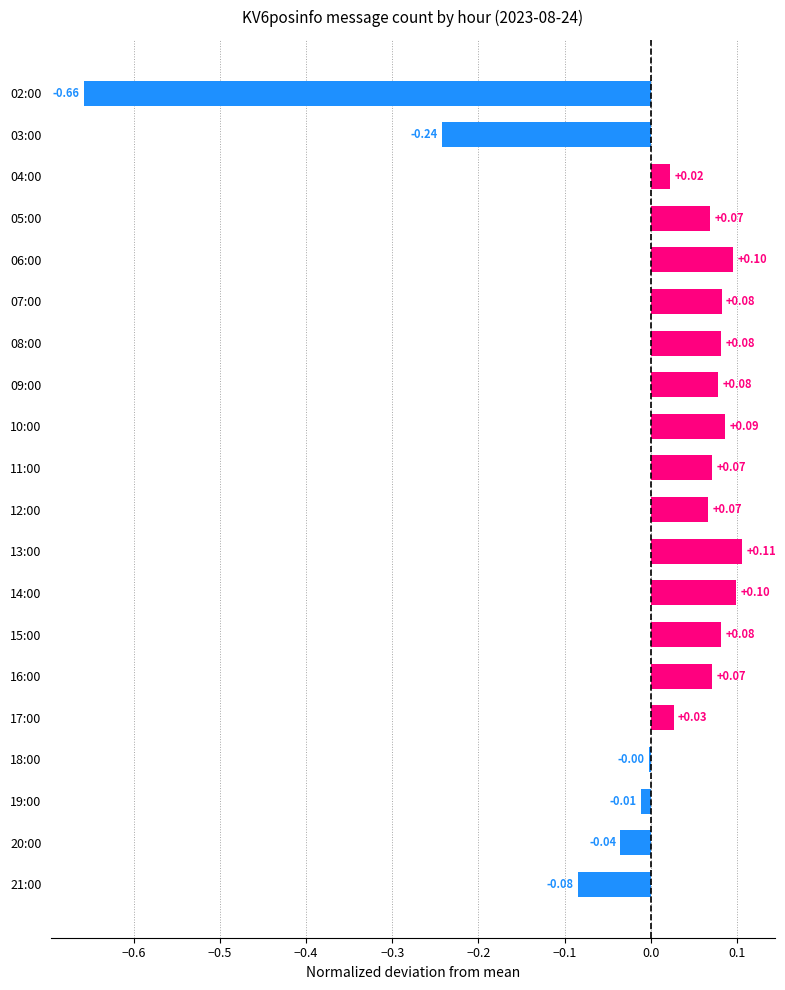

Which has a higher value, 13:00 or 19:00?

13:00